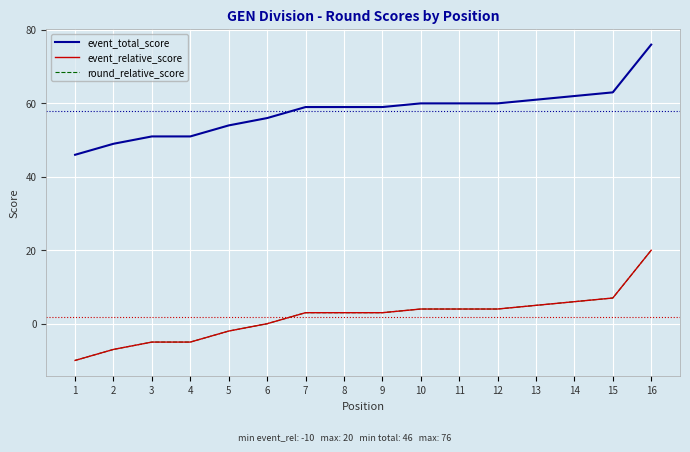

Is this an area chart (filled region under the line)?

No